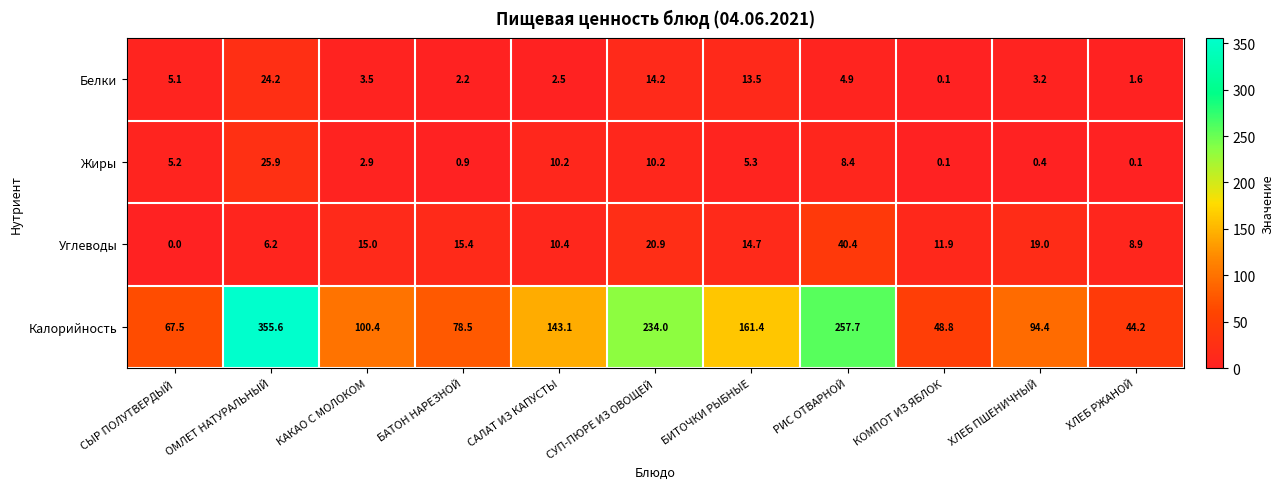

What is the difference between the highest and lowest values at КОМПОТ ИЗ ЯБЛОК?

48.7